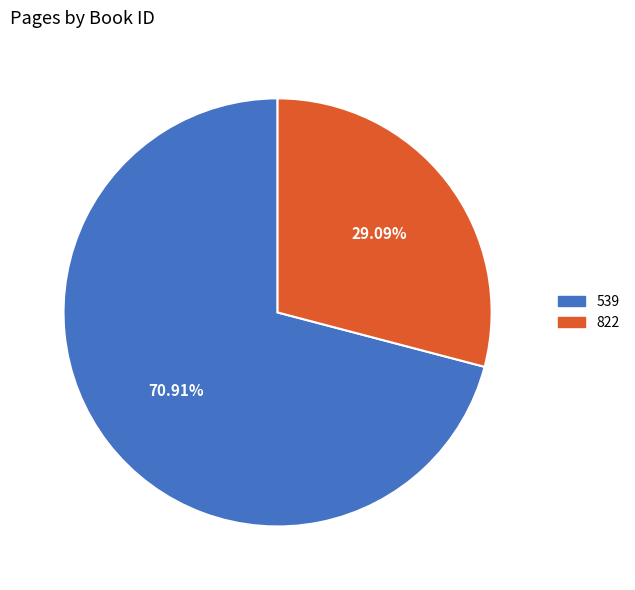

Rank the categories by value from lowest to highest.

822, 539